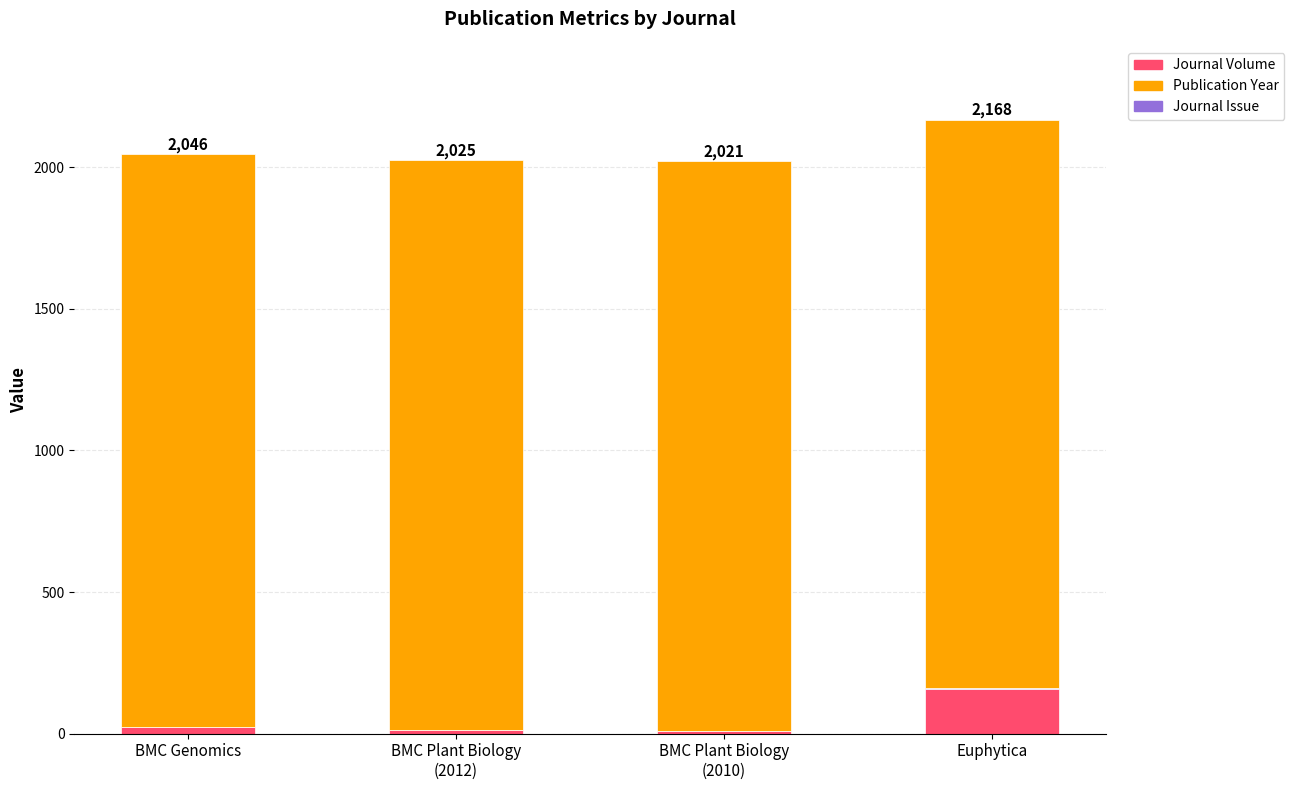

What is the maximum value for Journal Volume?

158